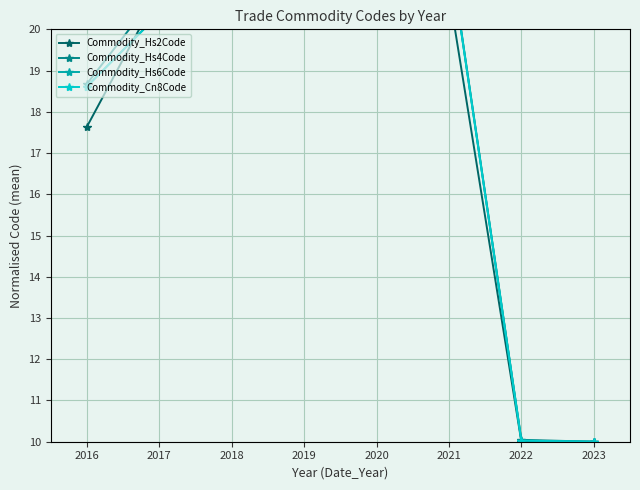

What is the spread (max minus min) of values at 2019?

0.2